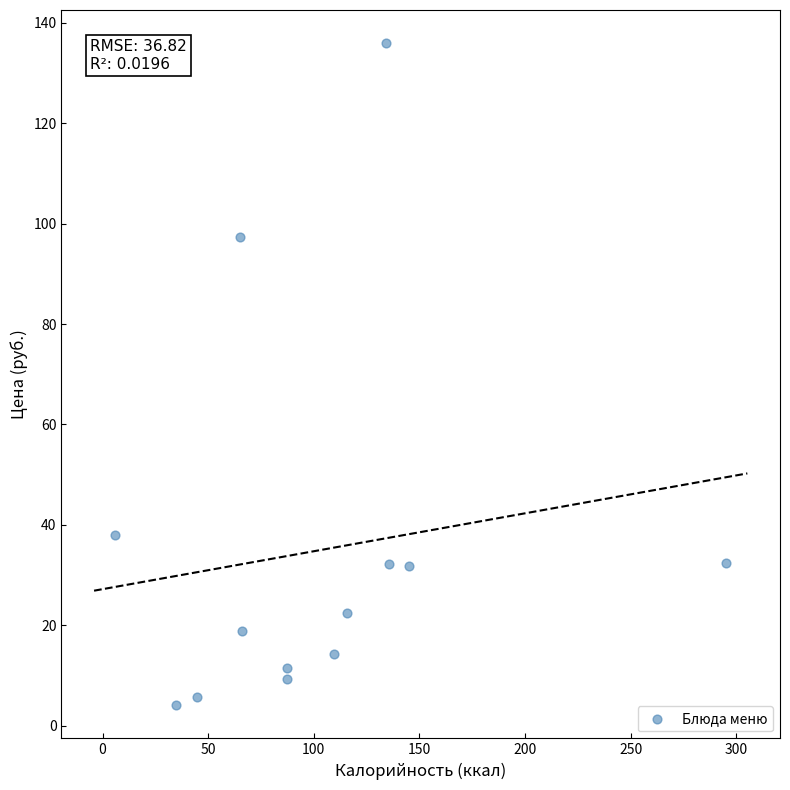

What is the range of Y values (max minus min)?

131.8